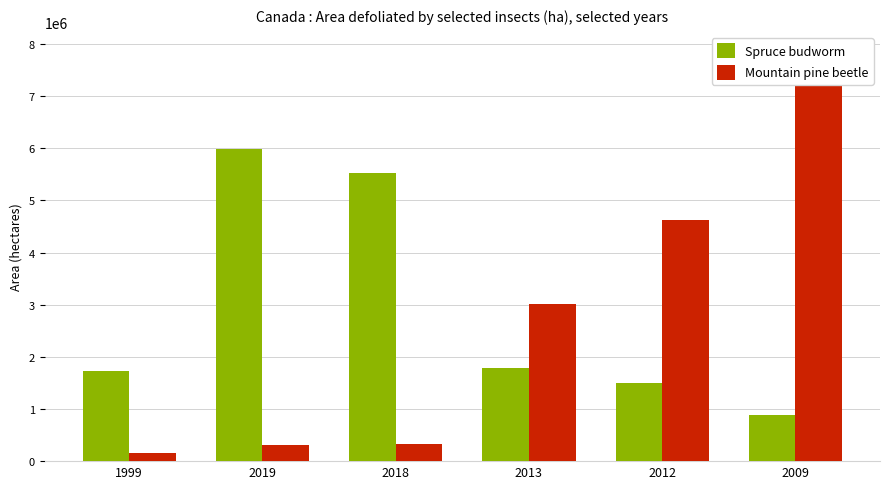

What is the total value across all series at 2012?

6117736